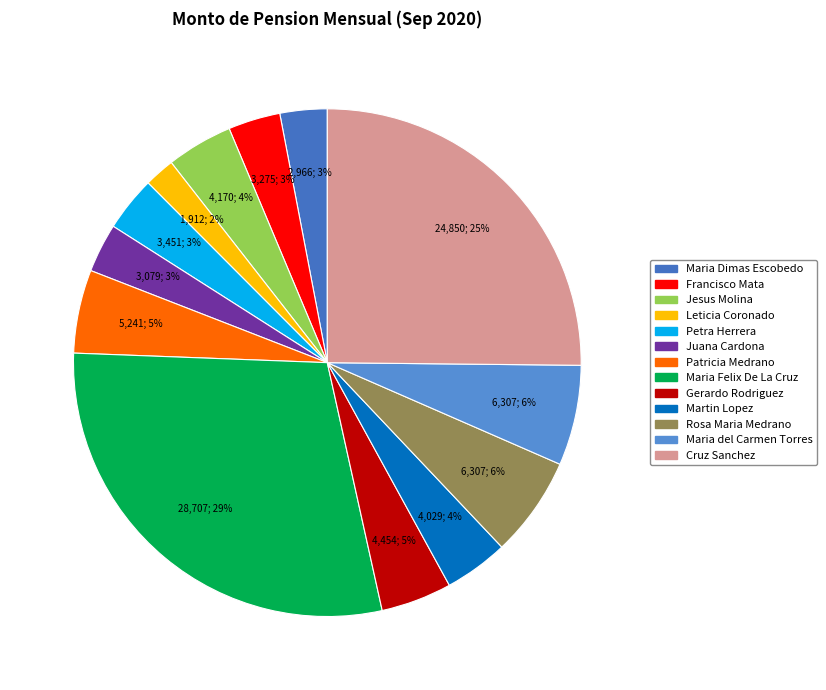

What is the change in value from Maria Felix De La Cruz to Cruz Sanchez?

-3857.3